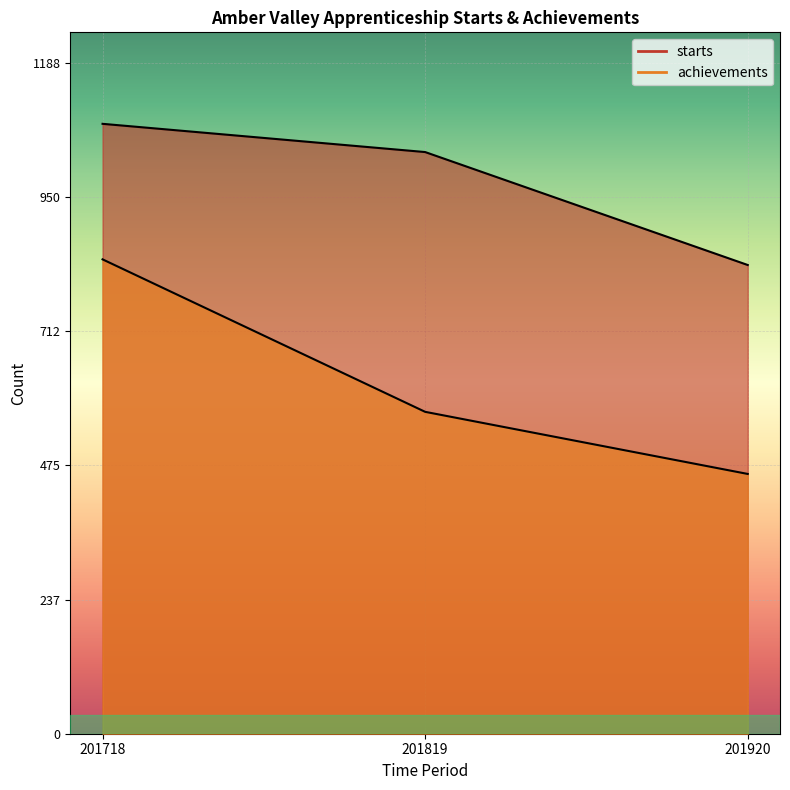

At which label does starts reach its peak?

201718